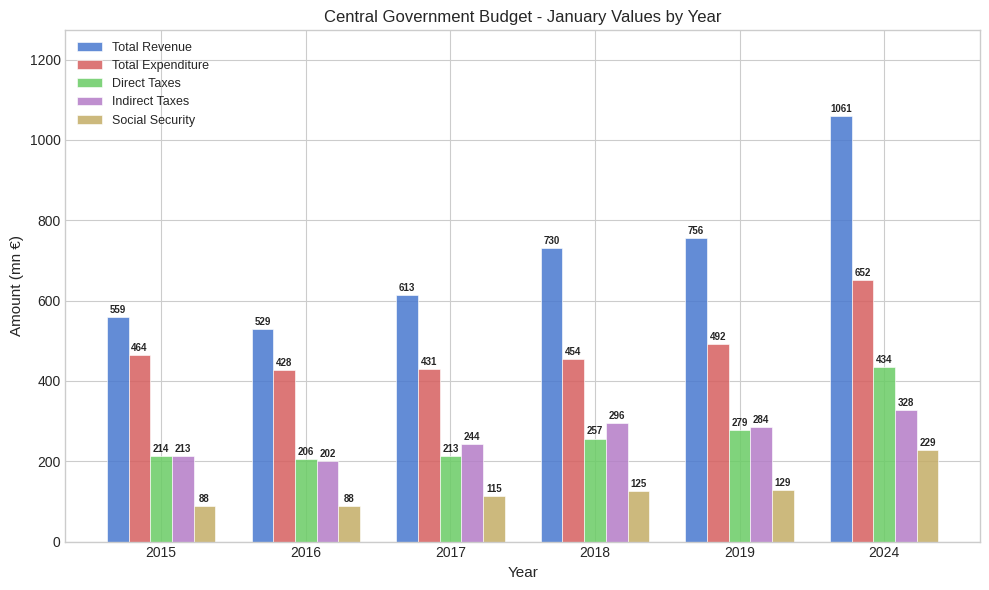

What is the difference between the second highest and second lowest values in the Total Revenue series?

197.2